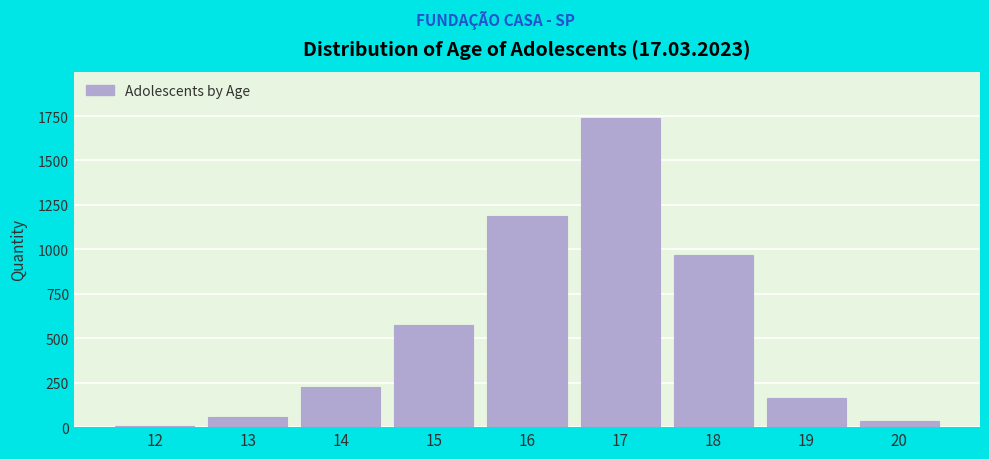

Reading right to left, transcribe all the data shown in this chart.

20=32	19=164	18=970	17=1739	16=1188	15=577	14=223	13=55	12=9